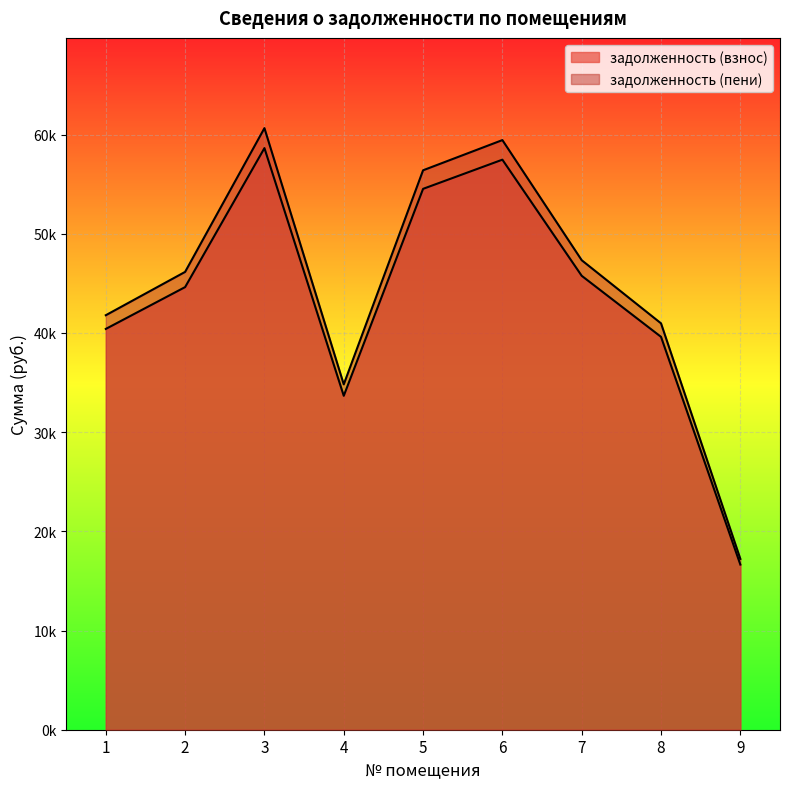

True or false: задолженность (пени) has a value of 59445.3 at 6.

True